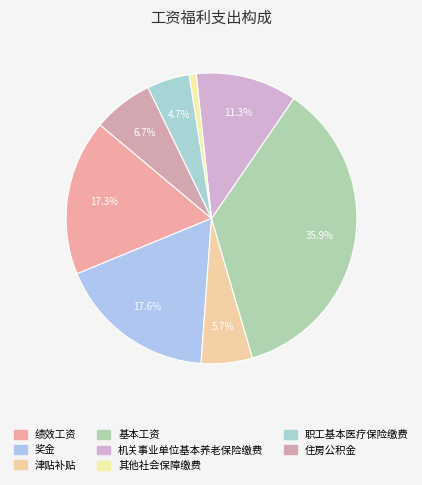

Does 住房公积金 represent more than half of the total?

No